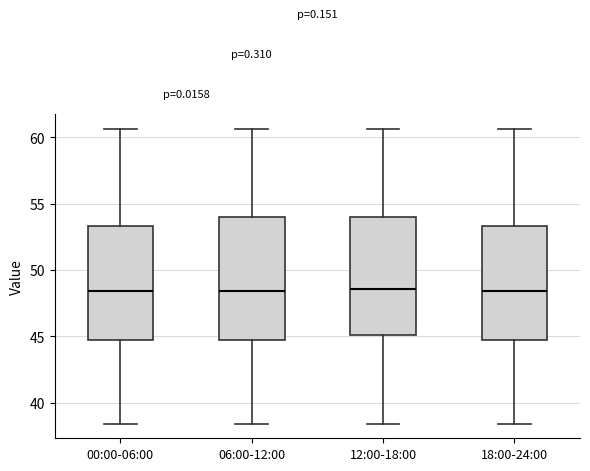

Where is the upper edge of the box for 06:00-12:00 on the y-axis? The values are not printed on the chart, so give them approximately, as read against the axis.

54.0